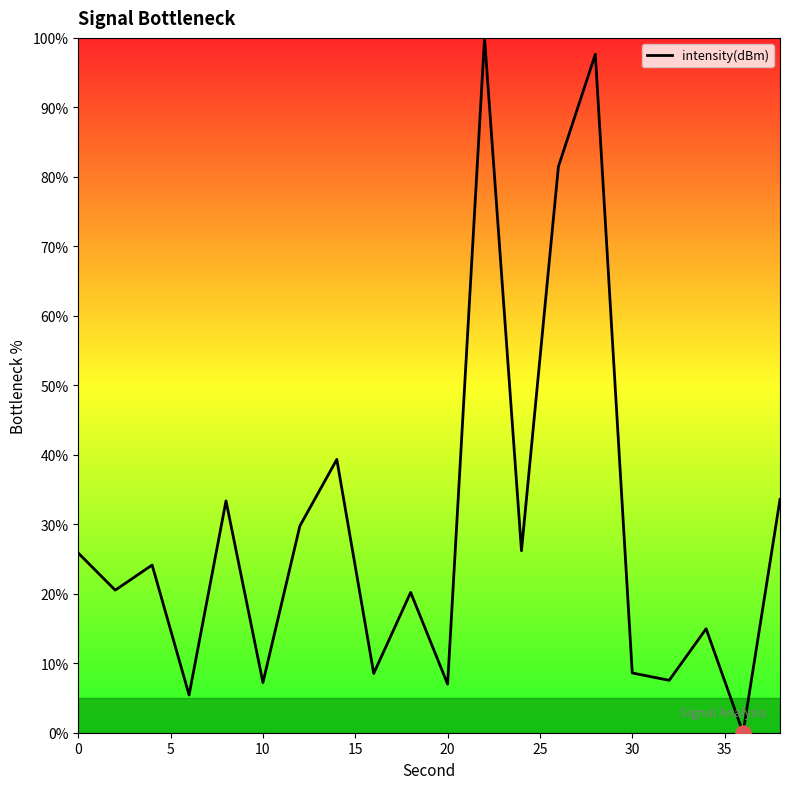

What is the difference between the maximum and minimum values?

100.0